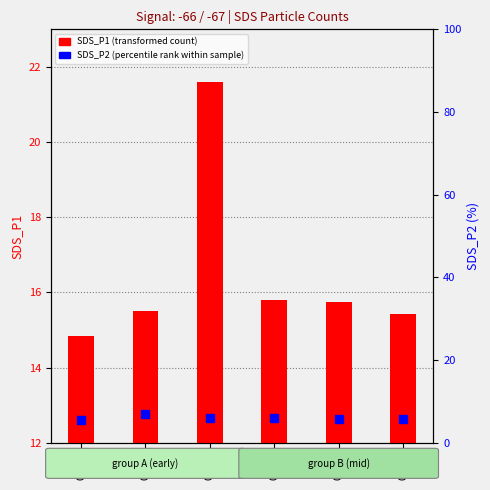

What is the total value across all series at 00:03?

22.4